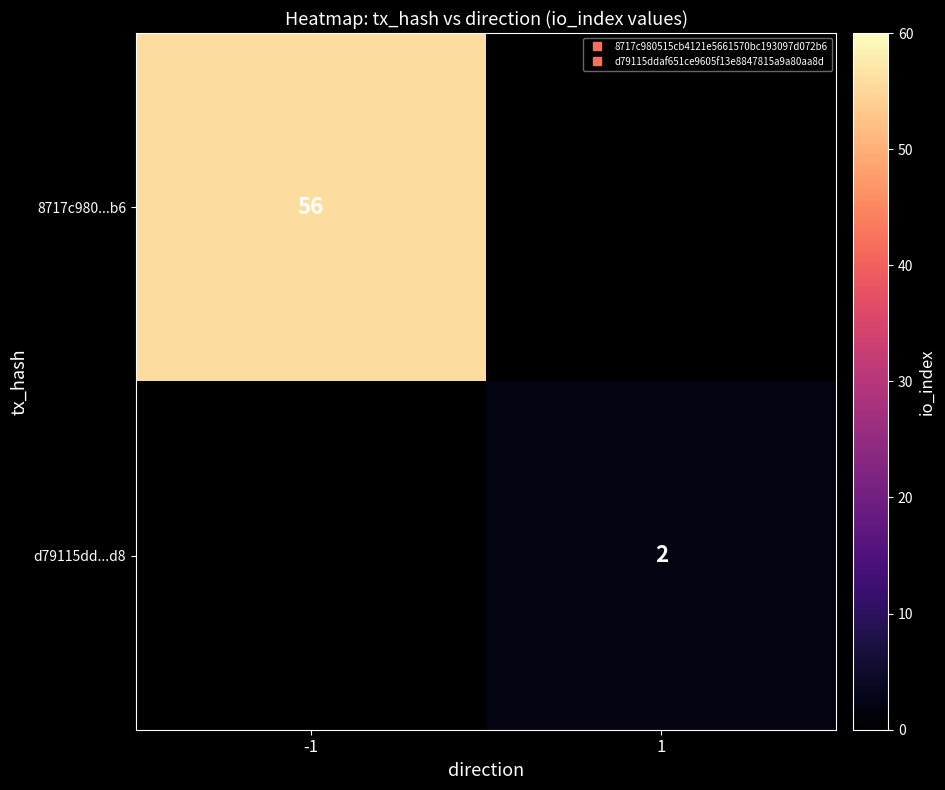

Rank the categories by d79115dd...d8 value from lowest to highest.

-1, 1